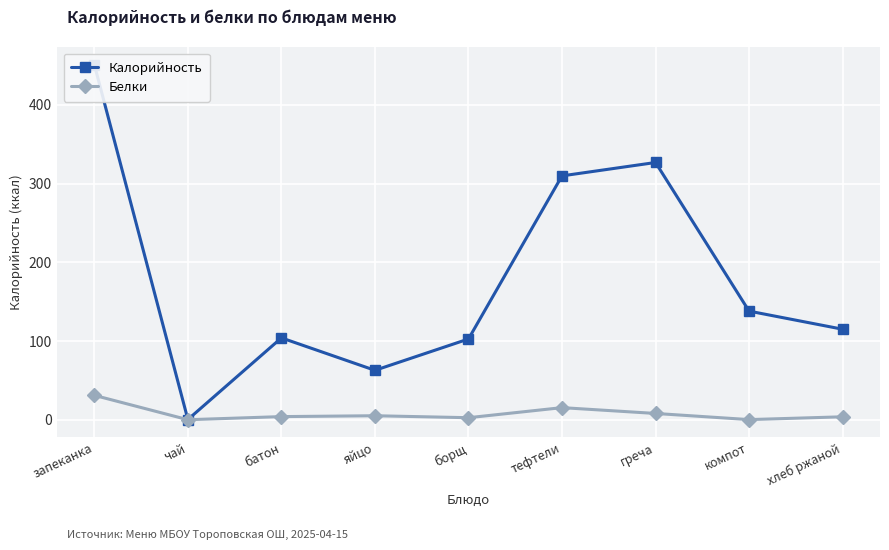

Which series has the widest spread of values?

Калорийность